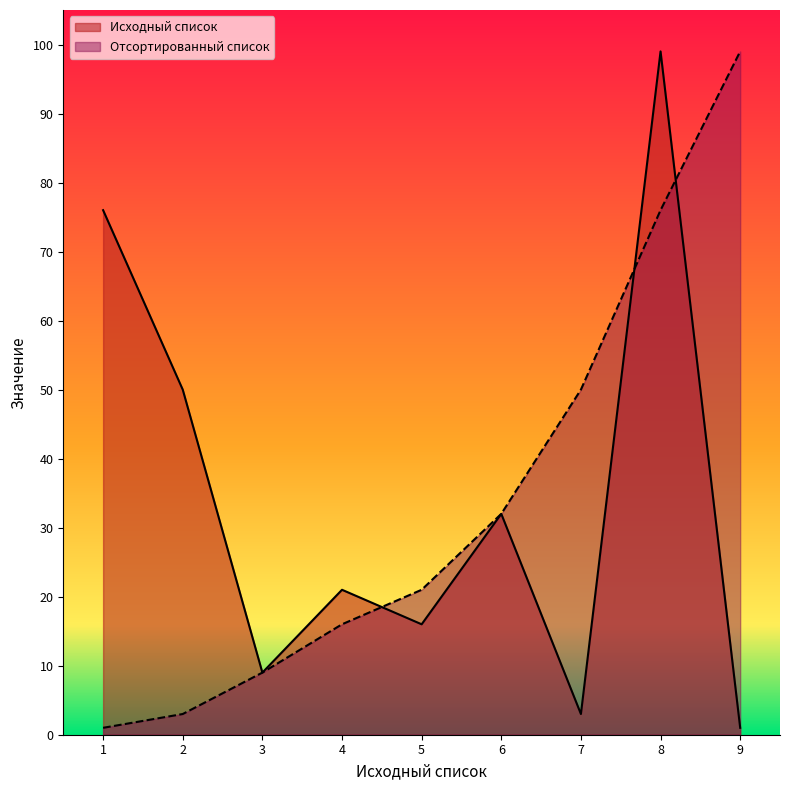

What is the total value across all series at 4?

37